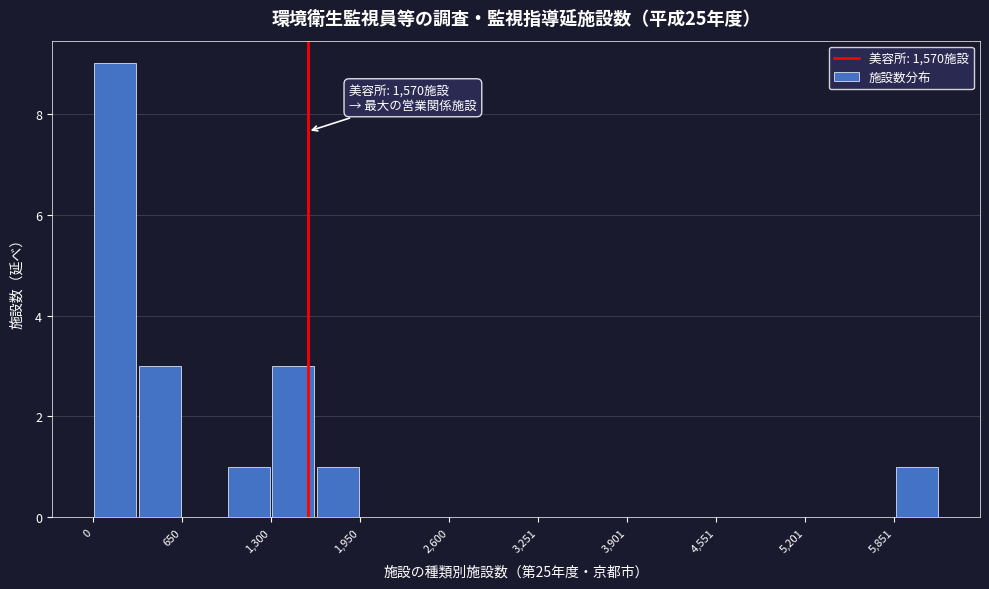

Around what value on the x-axis is the tallest bar? Give the approximate position of its centre, as read against the axis.

200